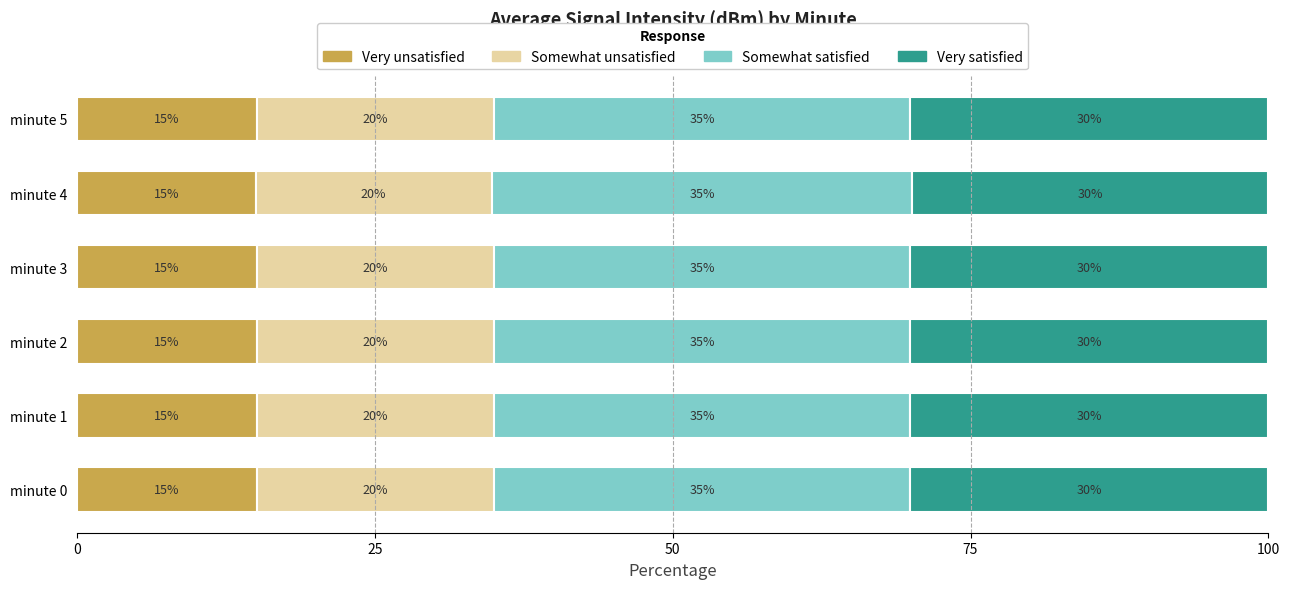

What is the lowest value of the Very unsatisfied series?

15.0